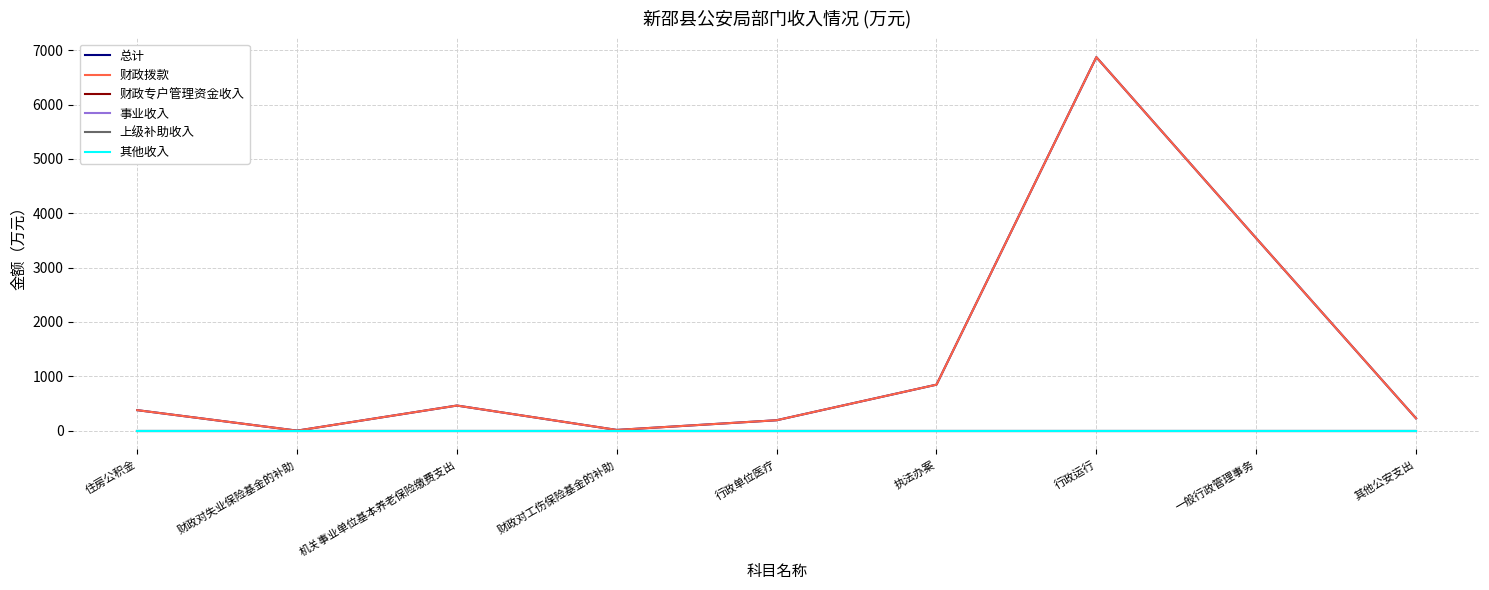

True or false: 事业收入 has more than 1 interior local peaks.

False